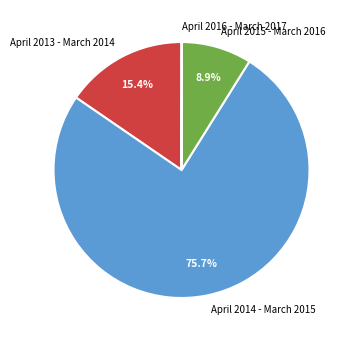

To the nearest percent, what is the average slice percentage?

25%